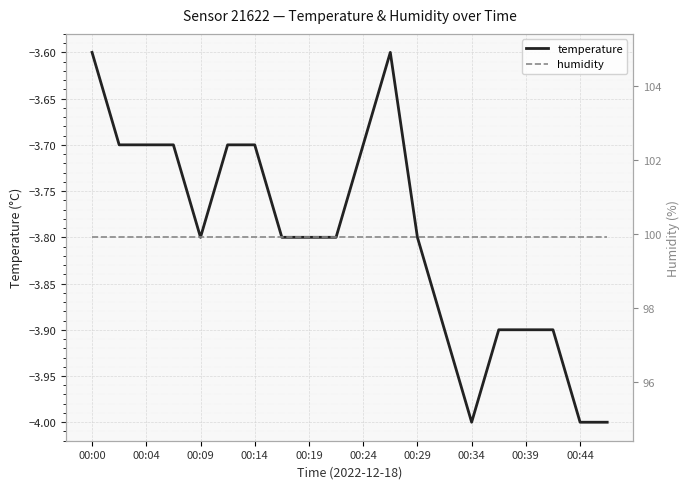

What is the value of the temperature point at the 15th from the left?

-4.0